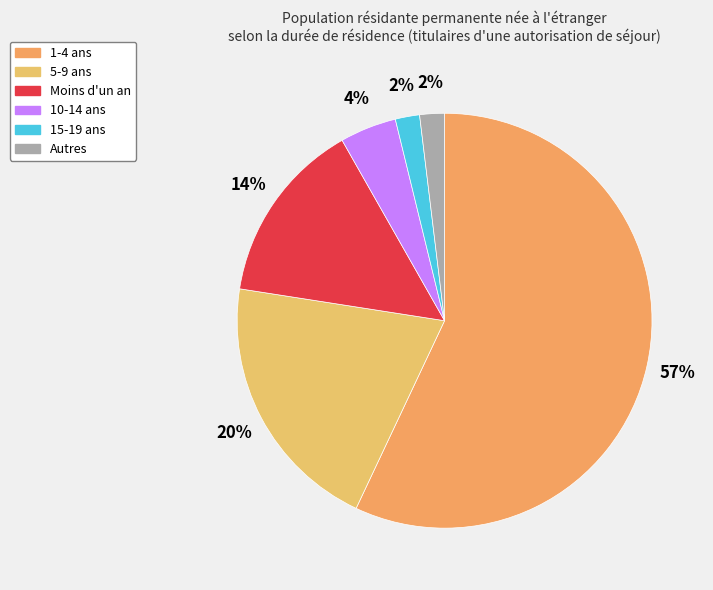

Does 1-4 ans represent more than half of the total?

Yes